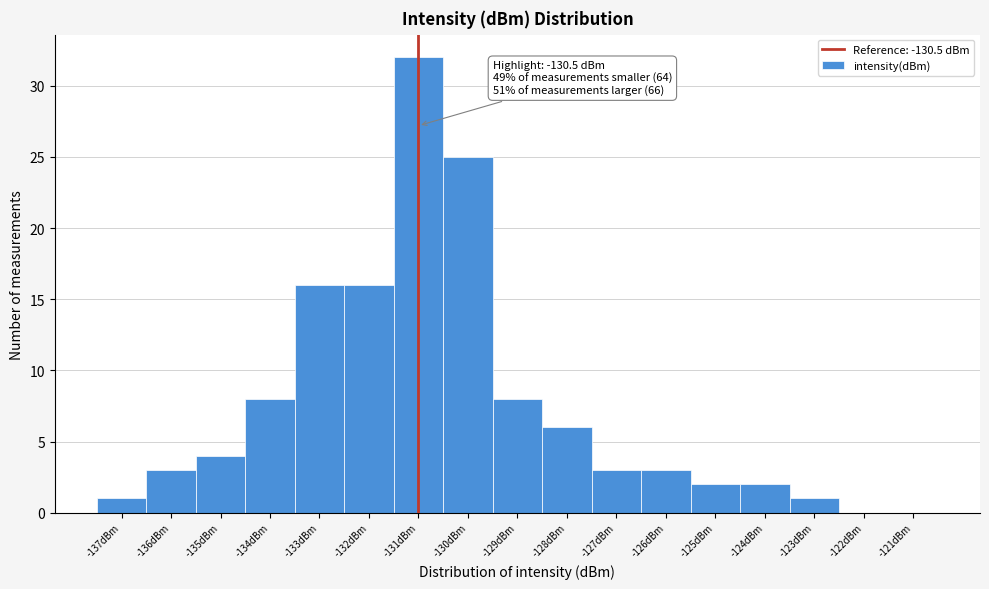

Reading left to right, list all the values displayed in this chart.

-137dBm=1	-136dBm=3	-135dBm=4	-134dBm=8	-133dBm=16	-132dBm=16	-131dBm=32	-130dBm=25	-129dBm=8	-128dBm=6	-127dBm=3	-126dBm=3	-125dBm=2	-124dBm=2	-123dBm=1	-122dBm=0	-121dBm=0